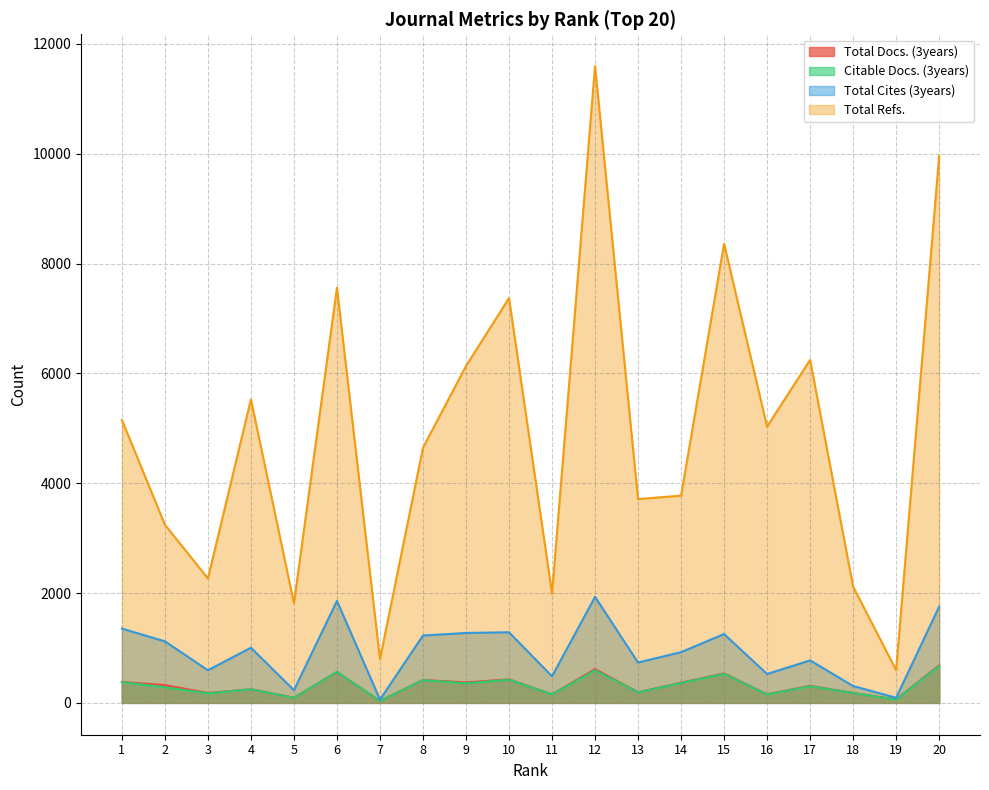

At which category does Total Docs. (3years) reach its first local peak?

4